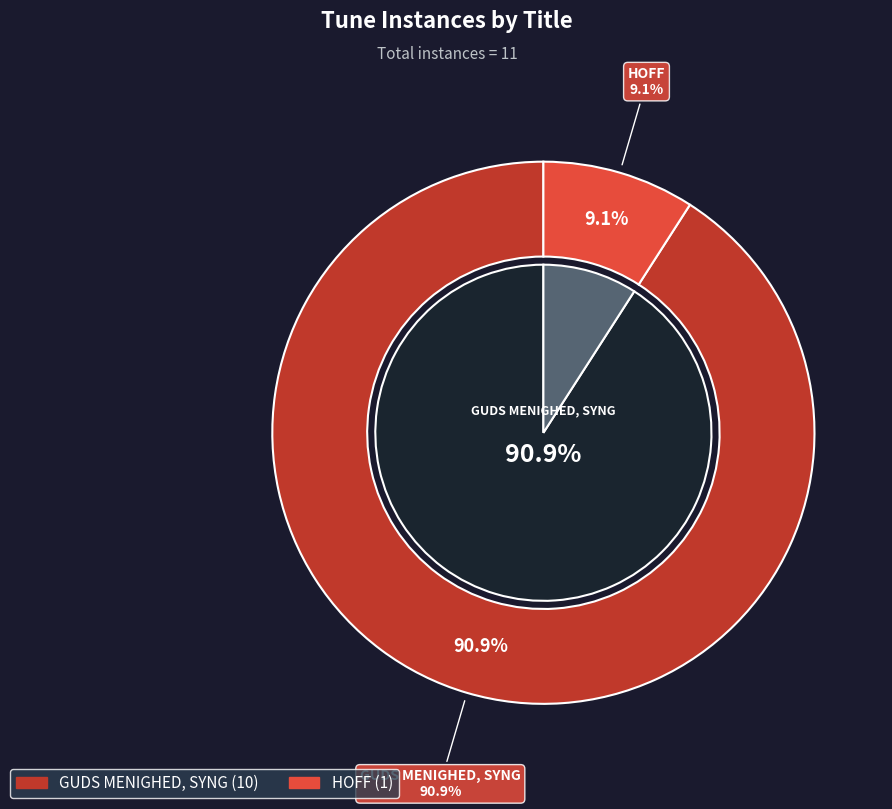

To the nearest percent, what percentage of the pie is GUDS MENIGHED, SYNG?

91%